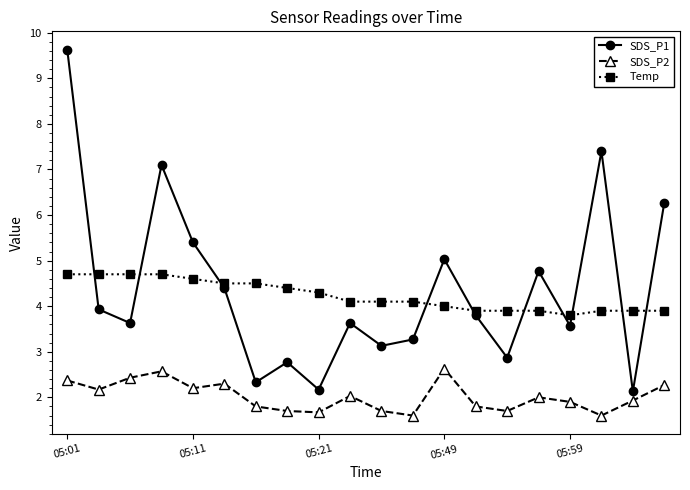

Rank the series by their maximum value, from highest to lowest.

SDS_P1, Temp, SDS_P2